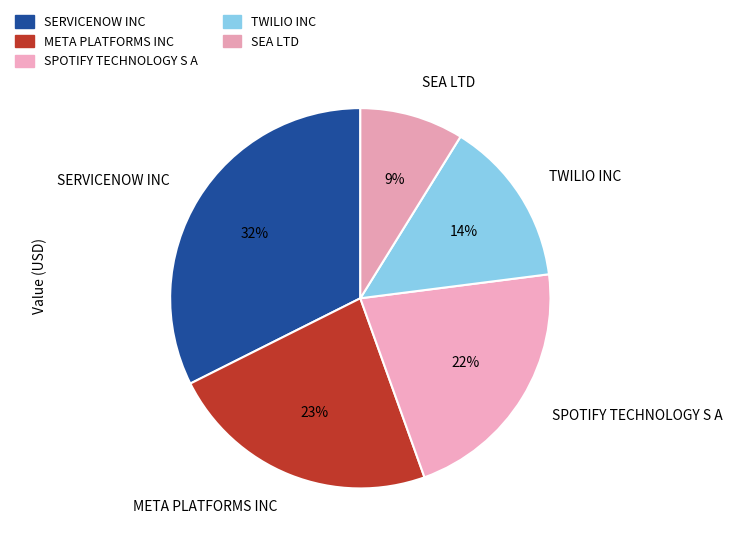

Is it true that SERVICENOW INC is 25% of the pie?

False